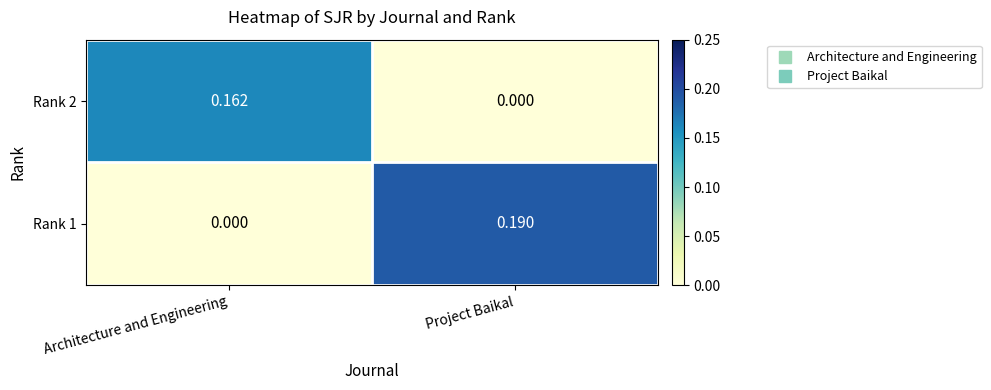

Which series has the largest range (max minus min)?

Rank 1